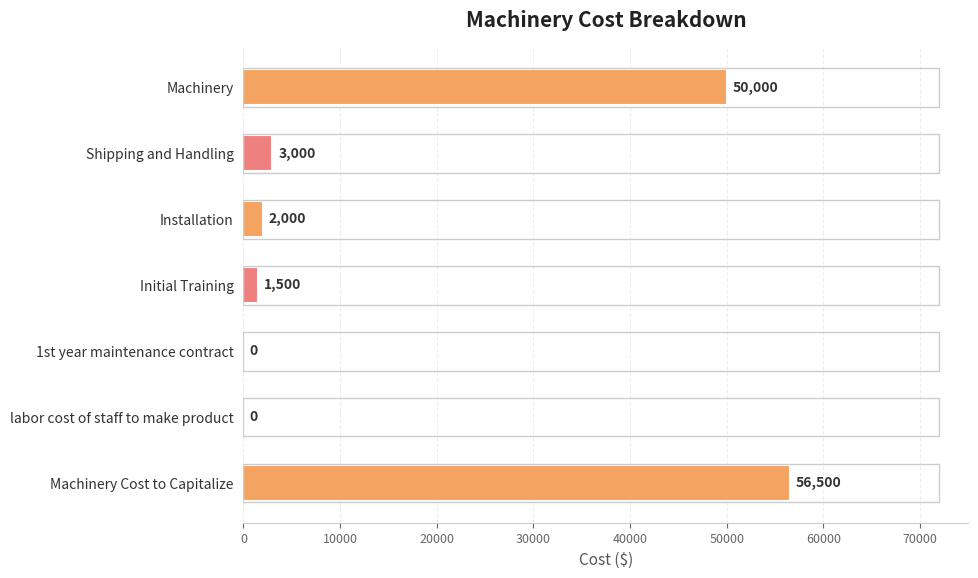

What is the sum of all values?

113000